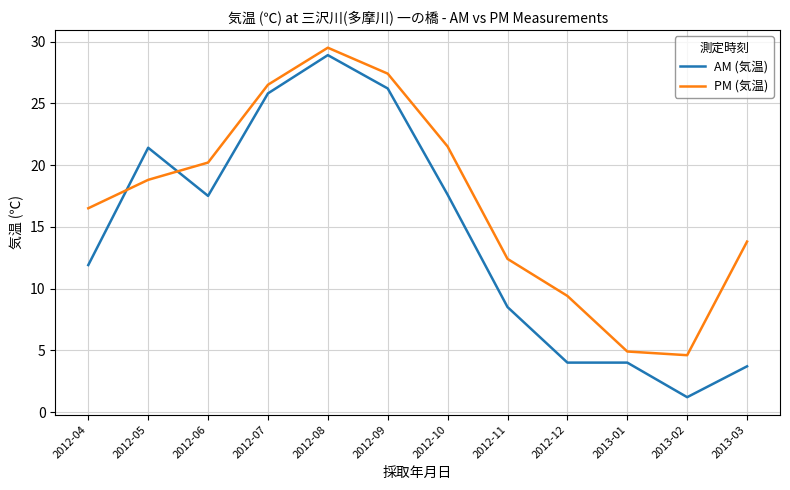

What is the spread (max minus min) of values at 2012-12?

5.4